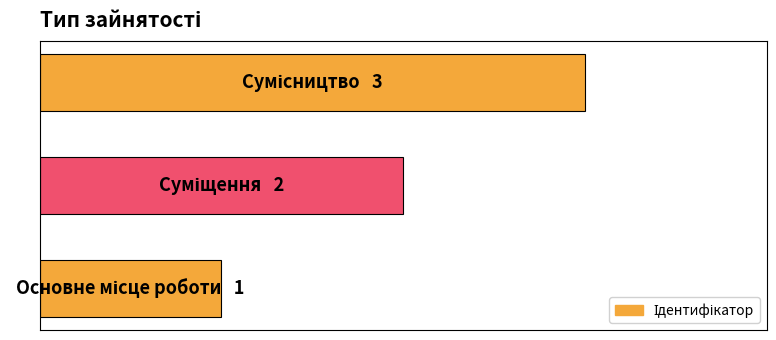

Are the bars horizontal?

Yes